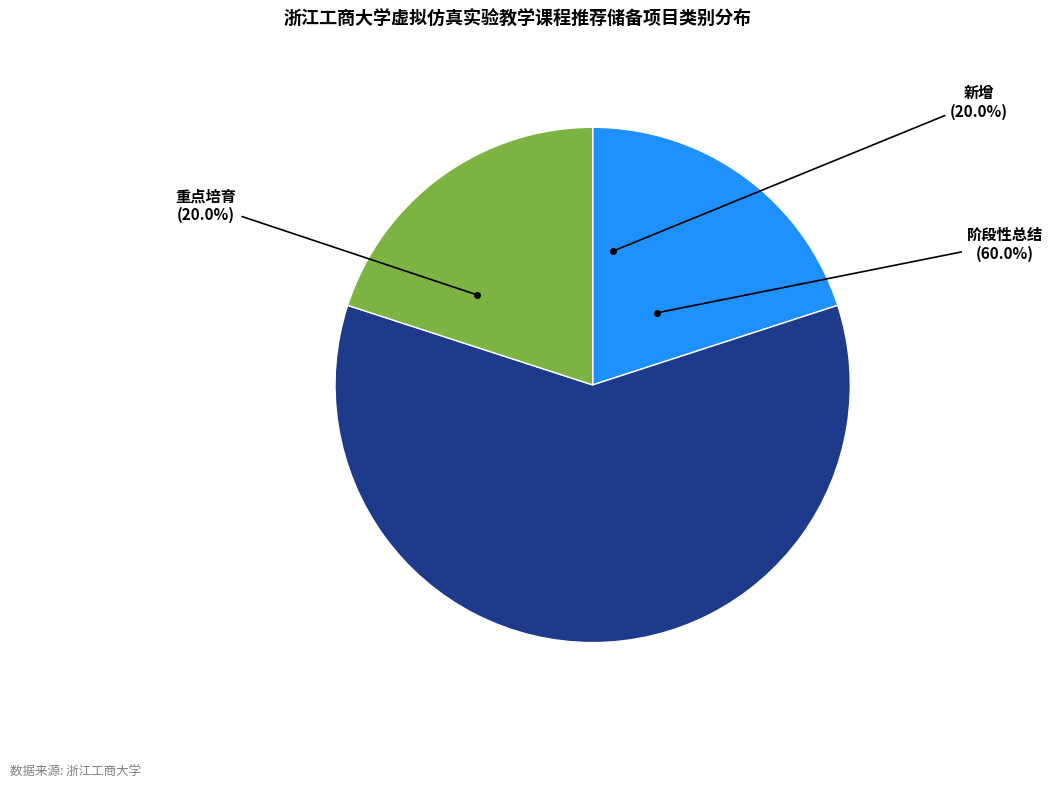

To the nearest percent, what is the difference between the largest and smallest slice percentages?

40%